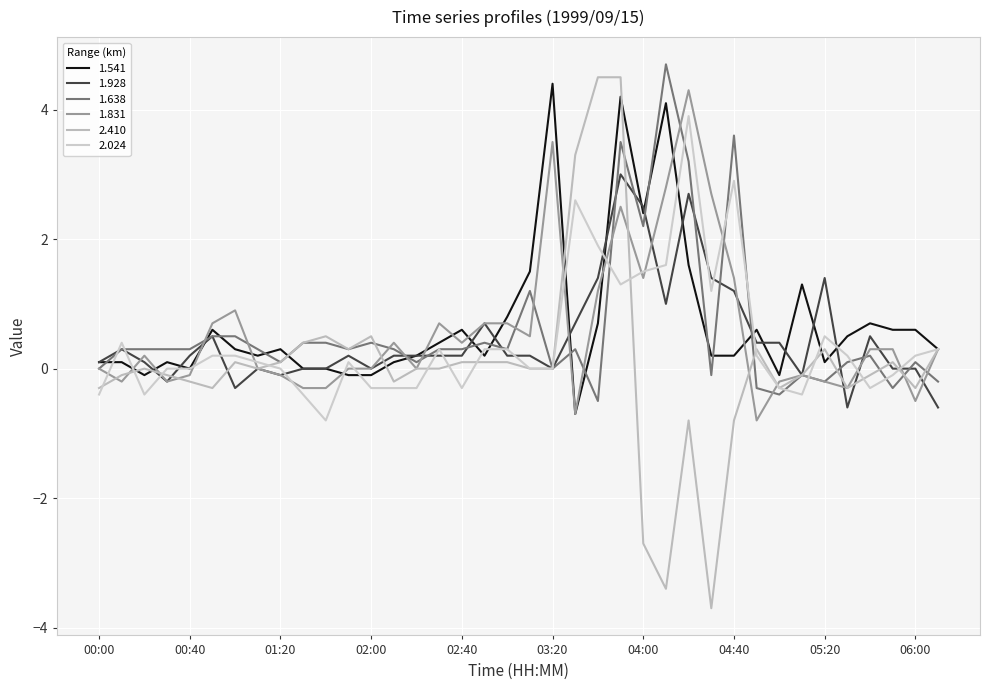

What is the highest value of the 1.541 series?

4.4